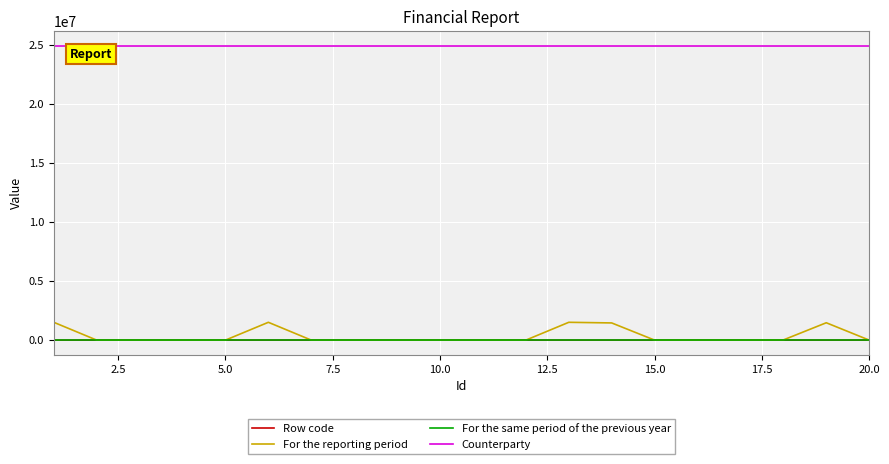

True or false: For the same period of the previous year and Row code intersect in this chart.

False